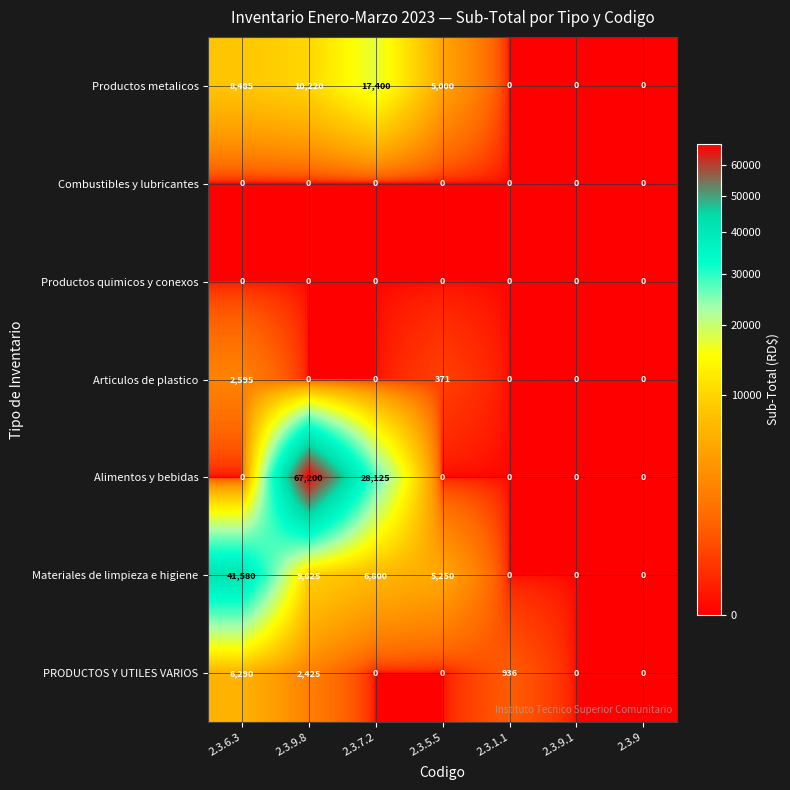

What is the average value of the PRODUCTOS Y UTILES VARIOS series?

1379